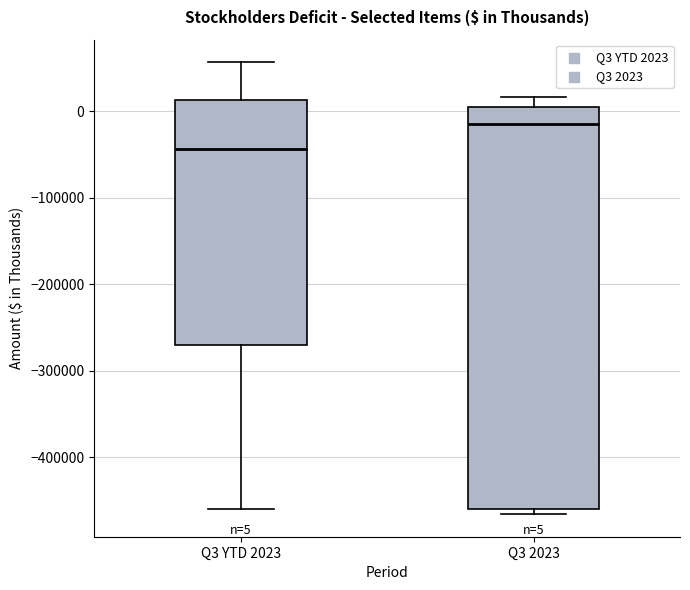

Which box's median line is the lowest?

Q3 YTD 2023